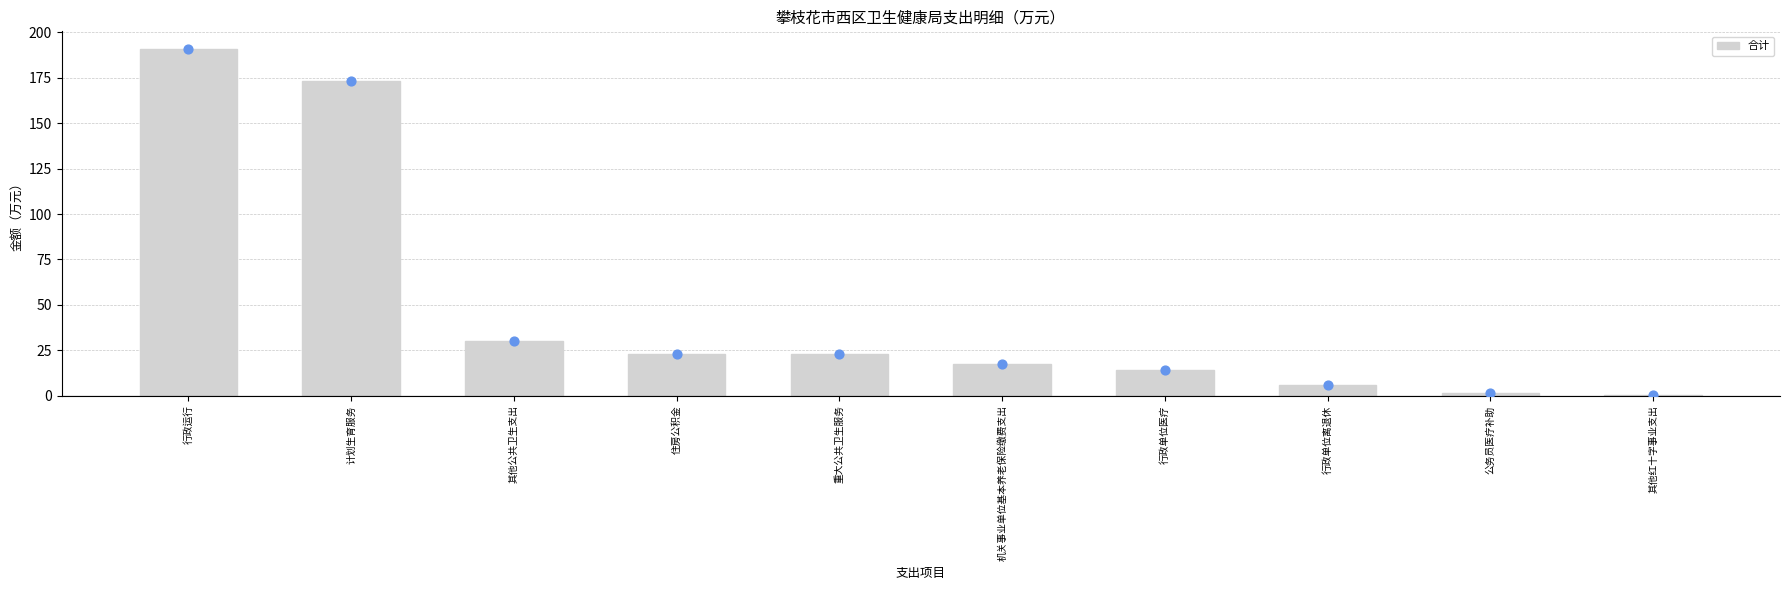

What is the change in value from 机关事业单位基本养老保险缴费支出 to 公务员医疗补助?

-15.9